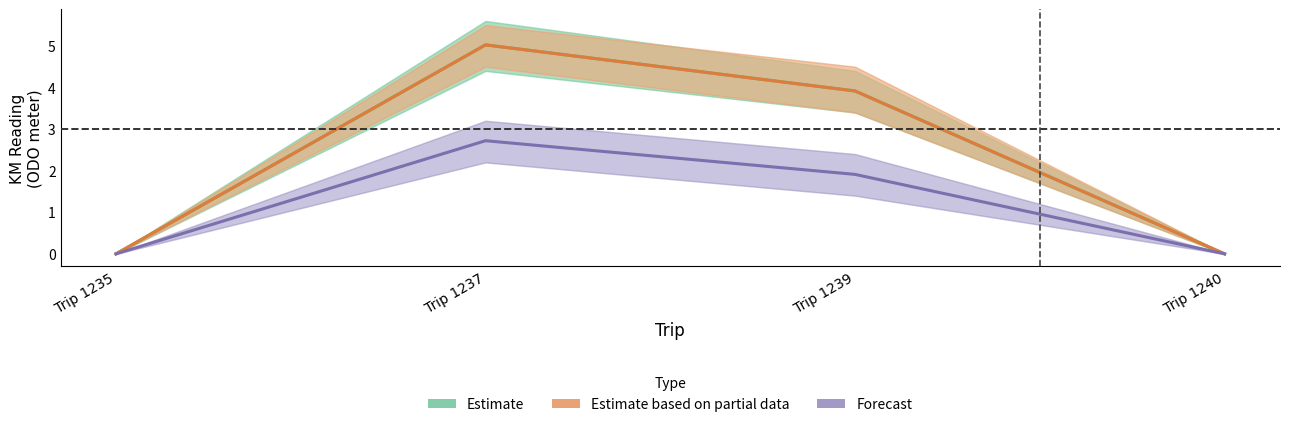

How many interior local peaks does the Estimate series have?

1